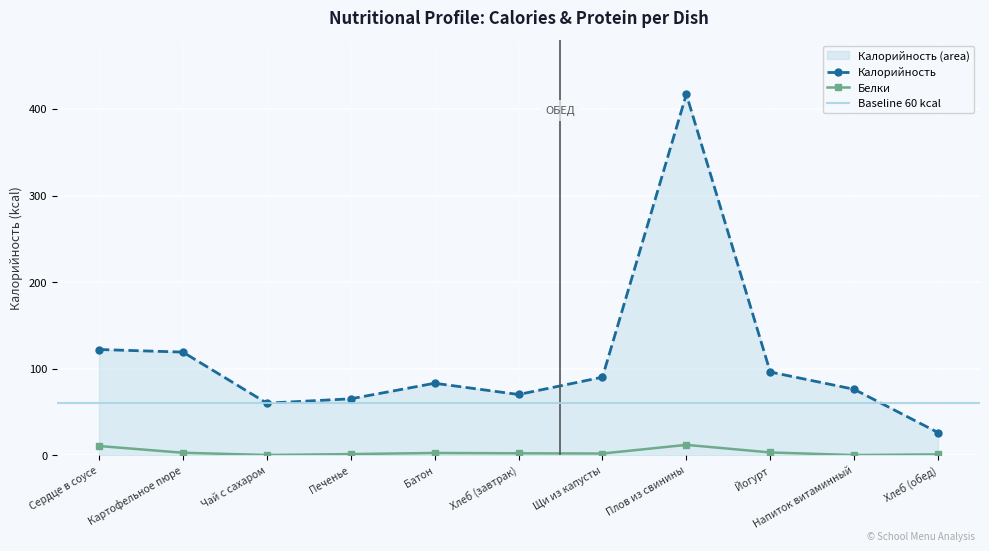

List the series in order of their peak value, lowest first.

Белки, Калорийность